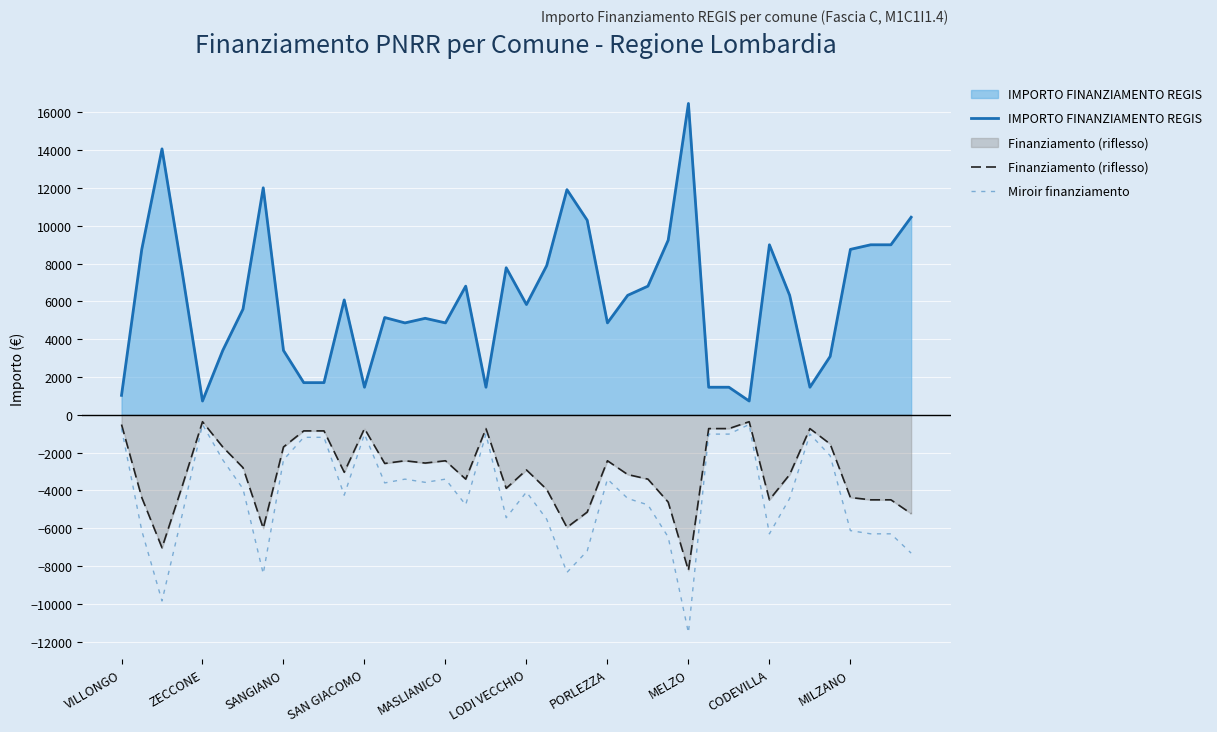

Which series has the largest total across all categories?

IMPORTO FINANZIAMENTO REGIS